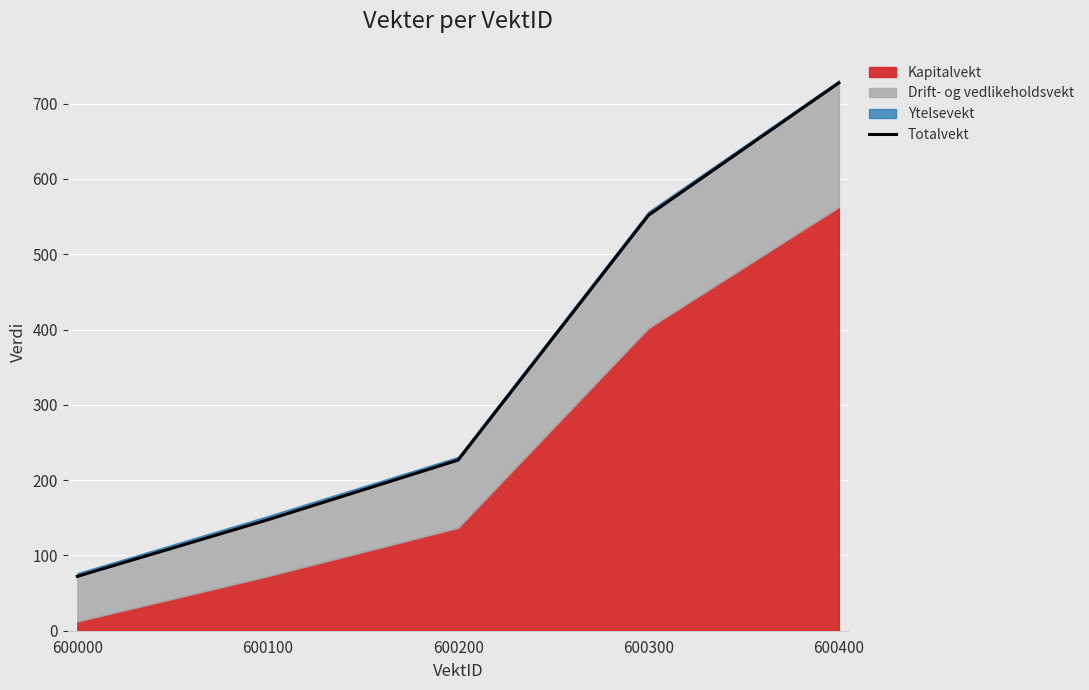

How many values exceed 226?

3